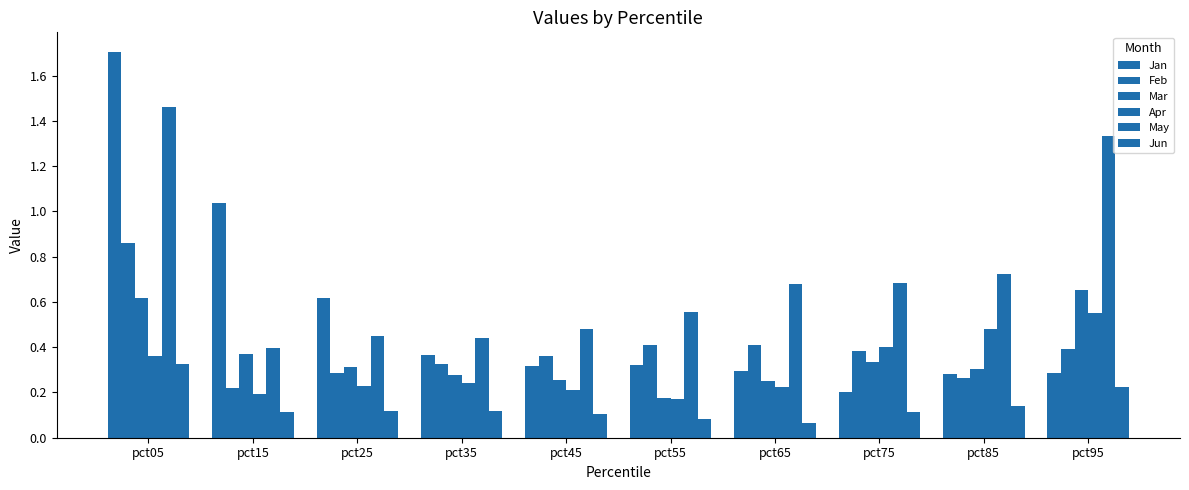

Rank the categories by Apr value from highest to lowest.

pct95, pct85, pct75, pct05, pct35, pct25, pct65, pct45, pct15, pct55